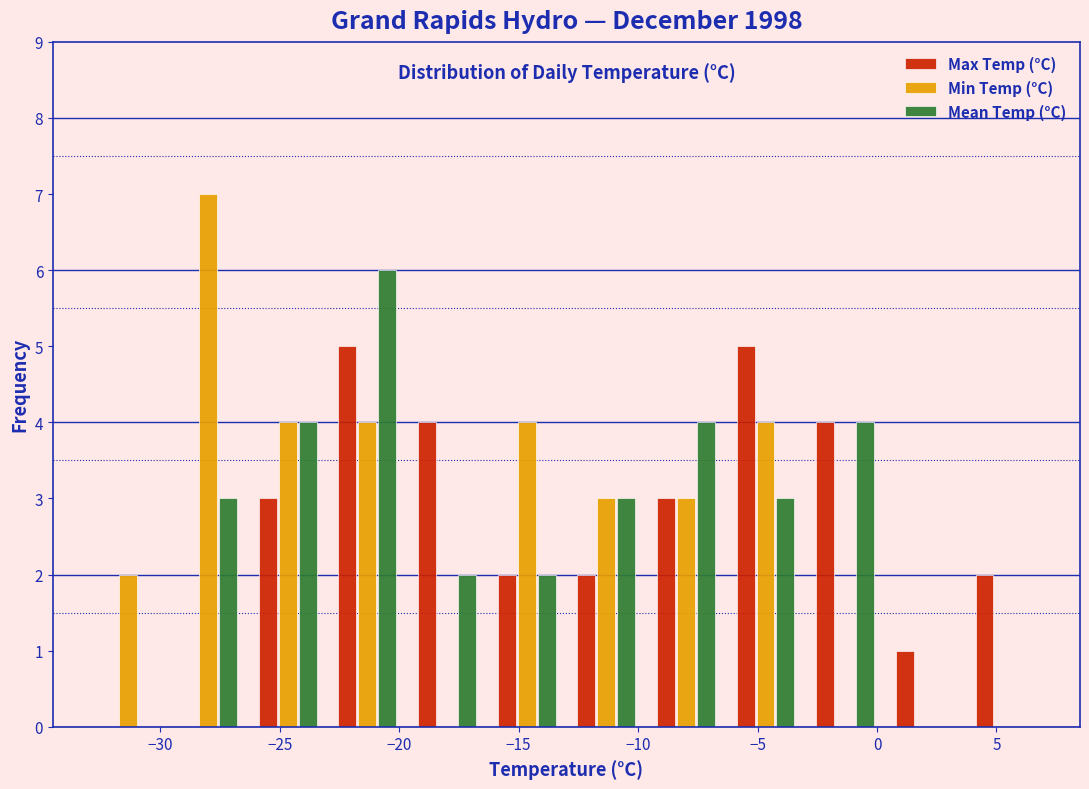

Reading left to right, list every range on the x-axis with the height of the bar of each series over it. Neither the bar edges nor the heights are printed on the chart, so give them approximately, as read against the axes.

-33.0 to -29.5: Max Temp (°C)=0	Min Temp (°C)=2	Mean Temp (°C)=0
-29.5 to -26.5: Max Temp (°C)=0	Min Temp (°C)=7	Mean Temp (°C)=3
-26.5 to -23.0: Max Temp (°C)=3	Min Temp (°C)=4	Mean Temp (°C)=4
-23.0 to -19.5: Max Temp (°C)=5	Min Temp (°C)=4	Mean Temp (°C)=6
-19.5 to -16.5: Max Temp (°C)=4	Min Temp (°C)=0	Mean Temp (°C)=2
-16.5 to -13.0: Max Temp (°C)=2	Min Temp (°C)=4	Mean Temp (°C)=2
-13.0 to -9.5: Max Temp (°C)=2	Min Temp (°C)=3	Mean Temp (°C)=3
-9.5 to -6.5: Max Temp (°C)=3	Min Temp (°C)=3	Mean Temp (°C)=4
-6.5 to -3.0: Max Temp (°C)=5	Min Temp (°C)=4	Mean Temp (°C)=3
-3.0 to 0.5: Max Temp (°C)=4	Min Temp (°C)=0	Mean Temp (°C)=4
0.5 to 3.5: Max Temp (°C)=1	Min Temp (°C)=0	Mean Temp (°C)=0
3.5 to 7.0: Max Temp (°C)=2	Min Temp (°C)=0	Mean Temp (°C)=0